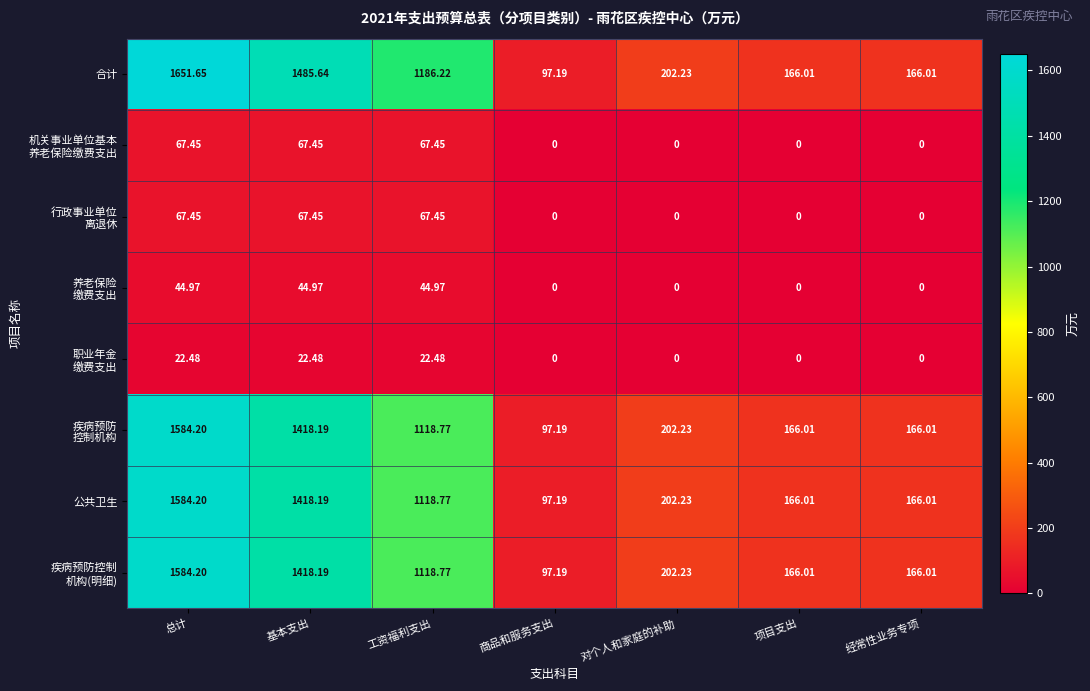

At which category is the sum across all series the highest?

总计